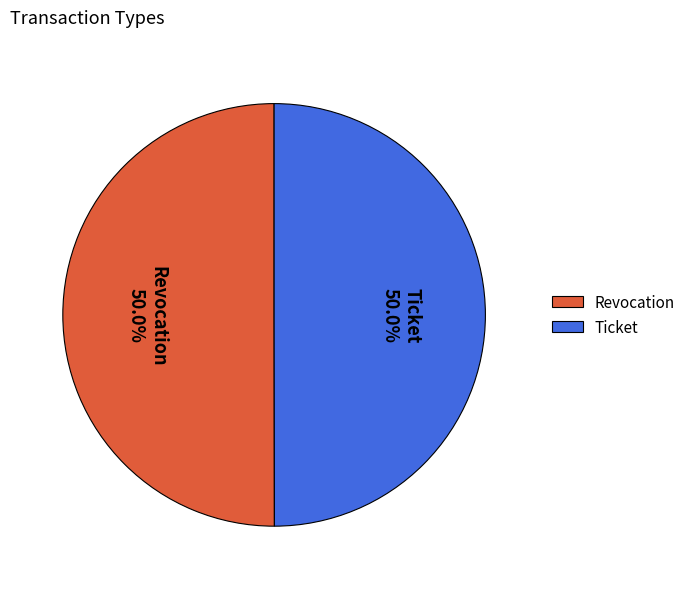

The Ticket slice represents 50% of the pie. True or false?

True